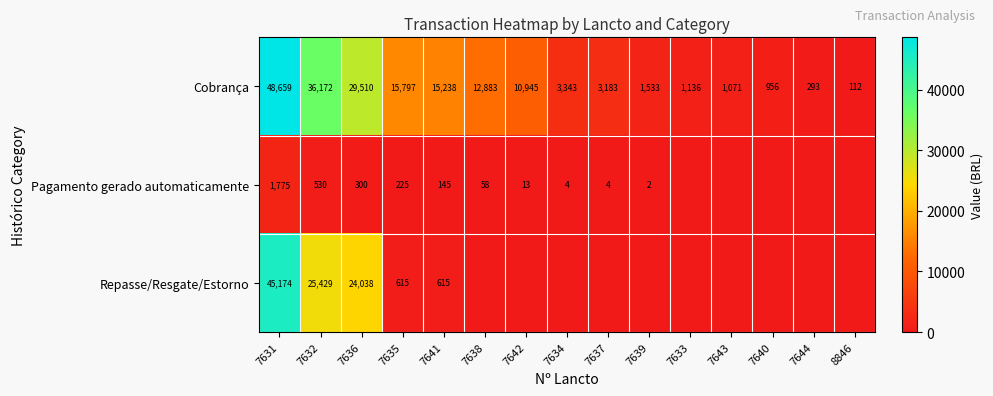

The Cobrança series shows 112 at 8846. True or false?

True